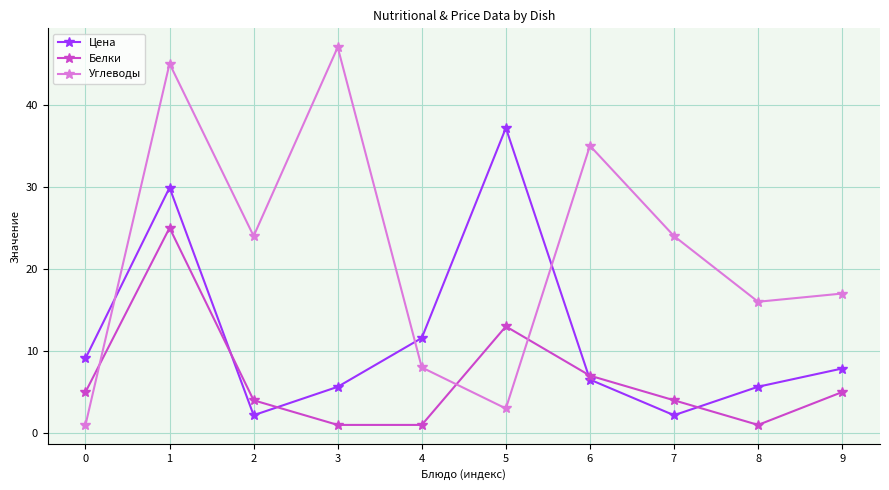

Which series has the widest spread of values?

Углеводы